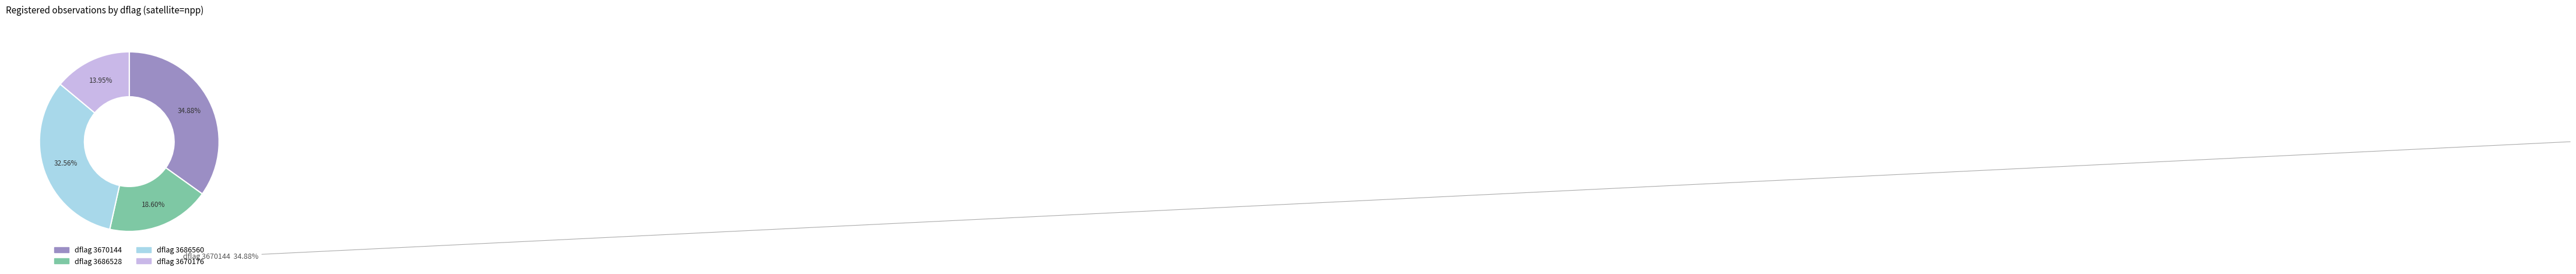

Is there a majority slice in this chart?

No